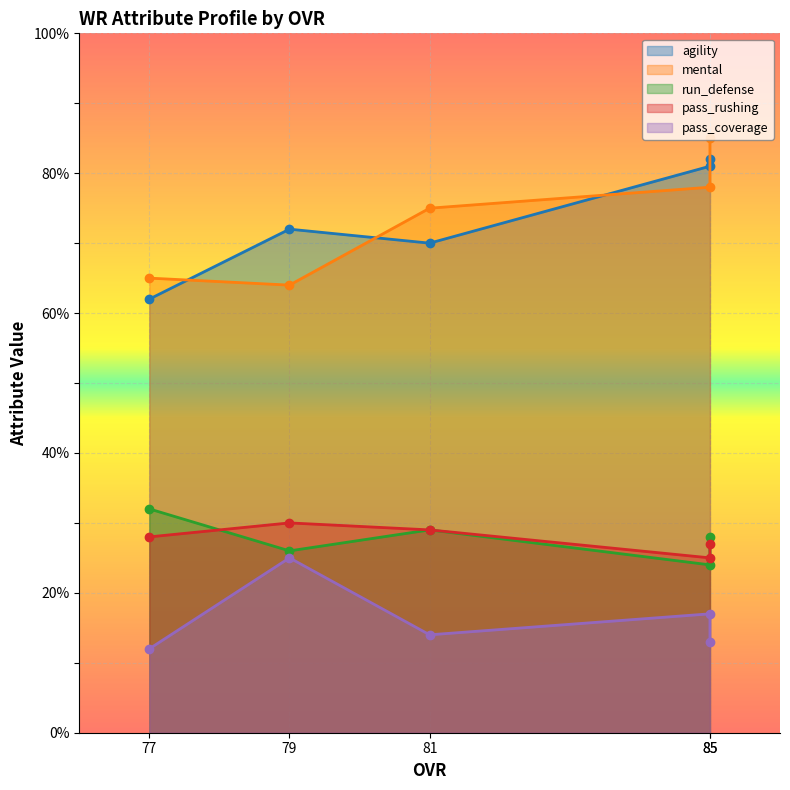

Which category has the highest value across all series?

85